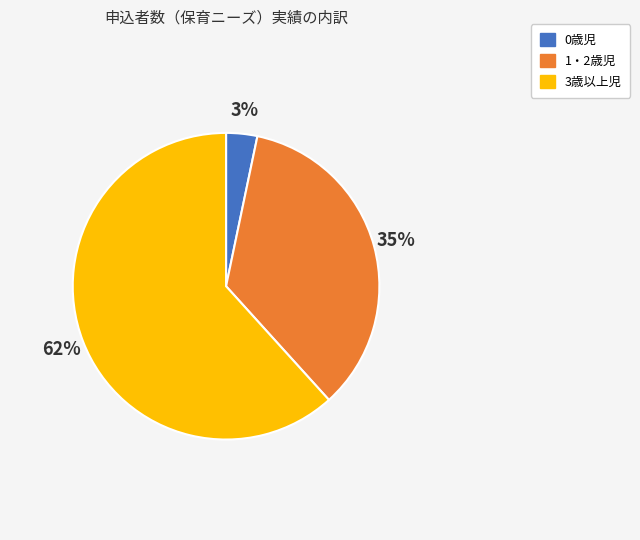

Is the sum of 1・2歳児 and 3歳以上児 greater than half?

Yes